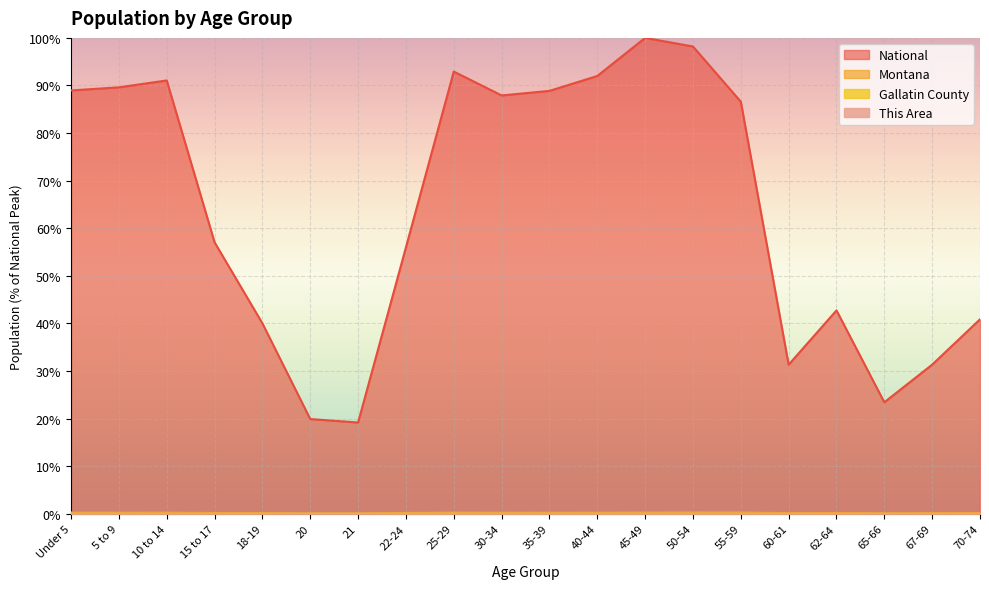

How many lines are shown in the chart?

4